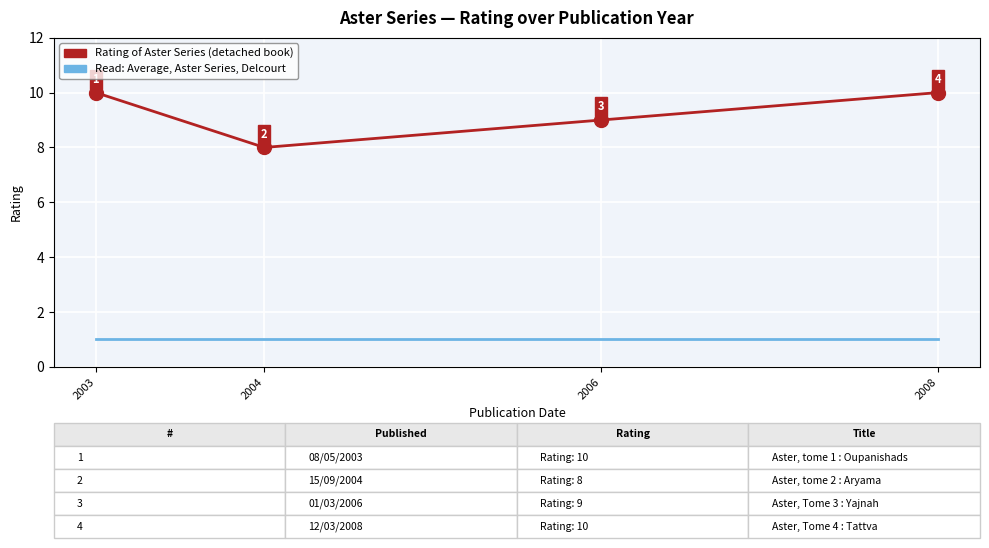

What is the greatest value displayed?

10